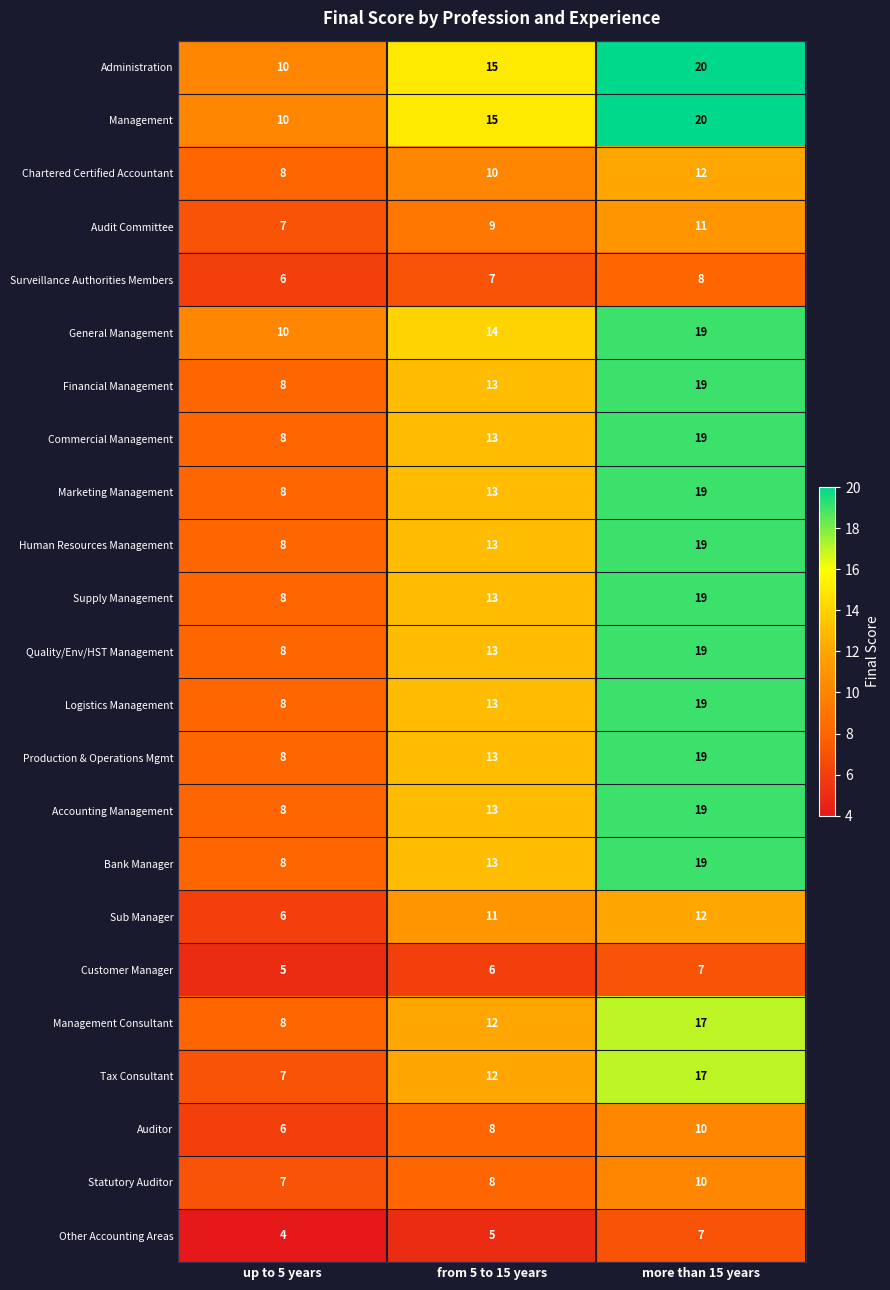

What is the minimum value shown in the chart?

4